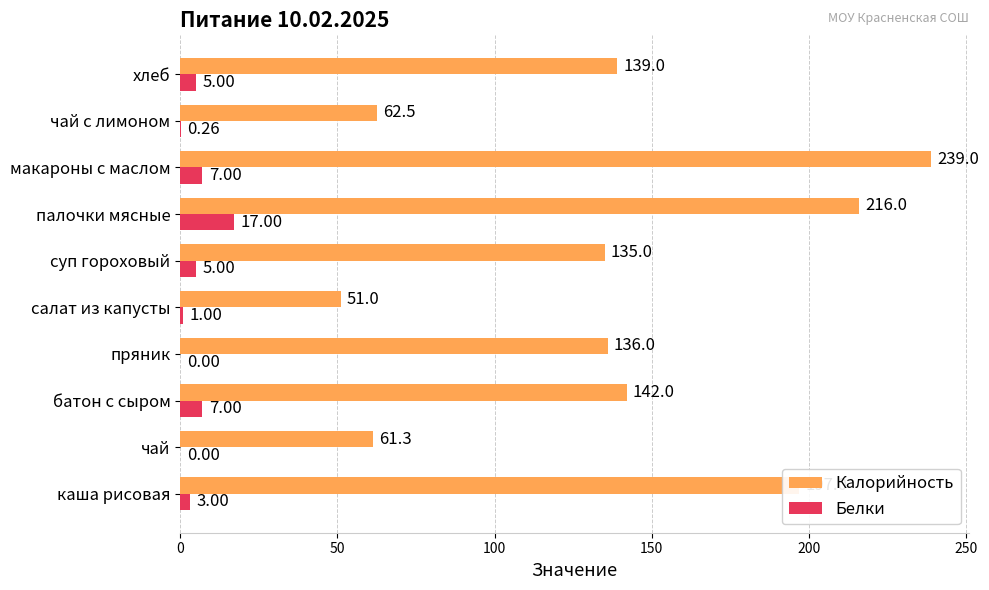

What is the sum of the Белки values at каша рисовая and чай с лимоном?

3.3